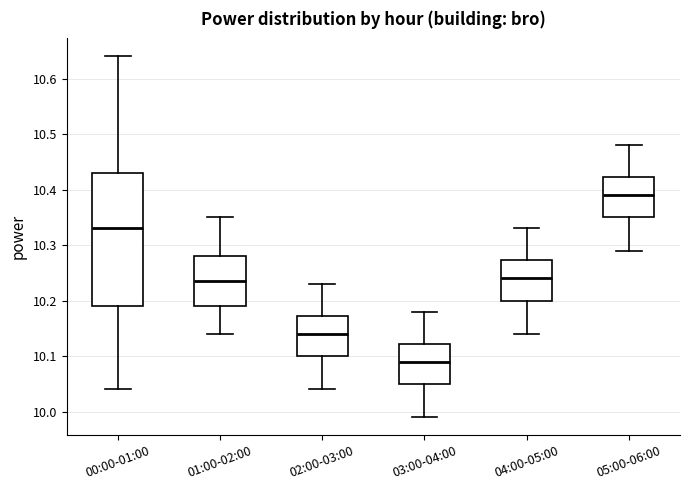

Which box's median line is the lowest?

03:00-04:00